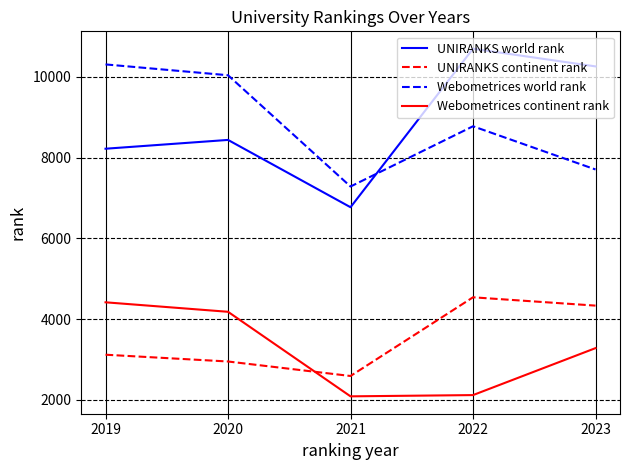

At which label does Webometrices world rank first exceed 8774?

2019